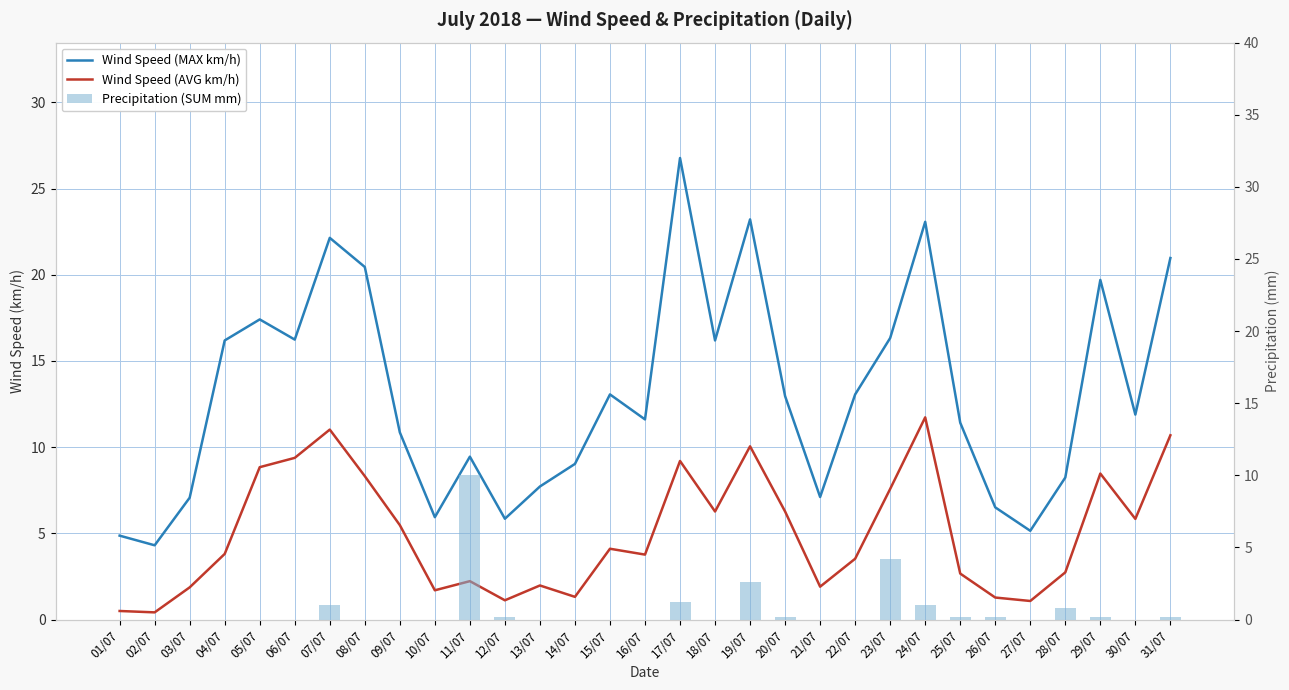

At which label is Precipitation (SUM mm) closest to 5?

23/07